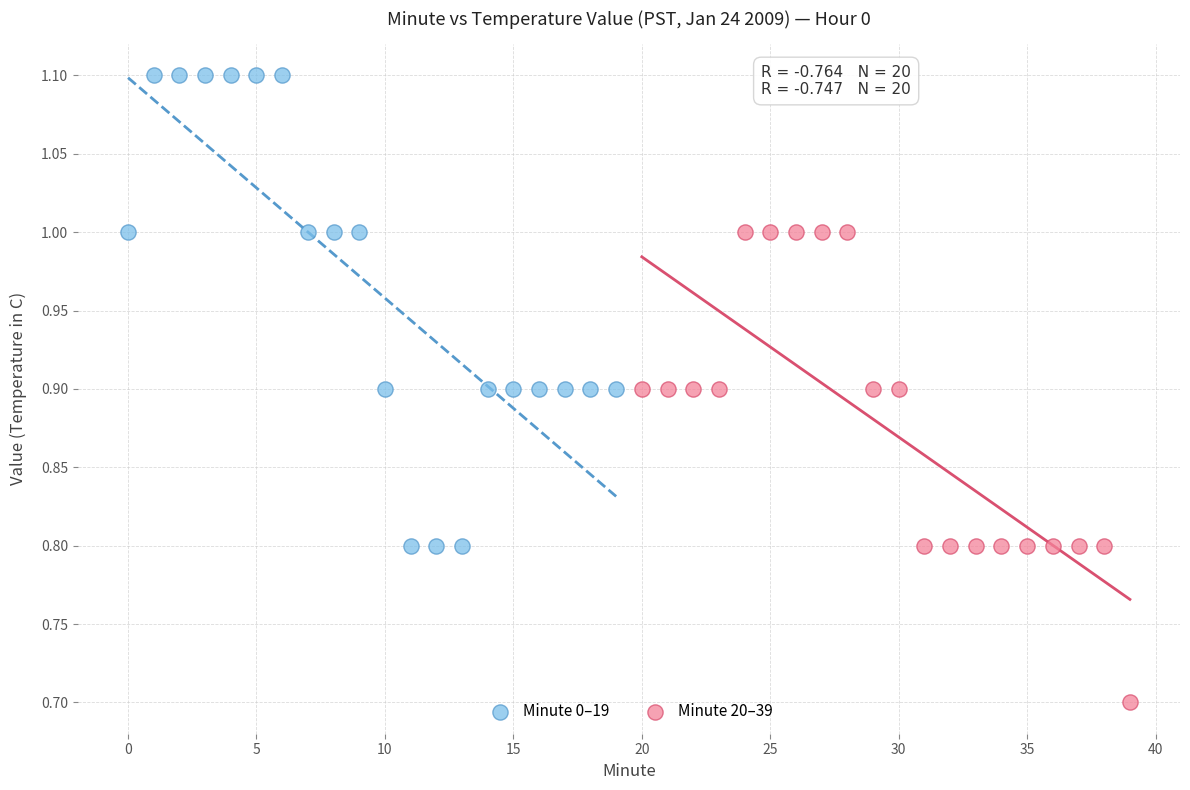

Which series contains the highest Y value?

Minute 0–19